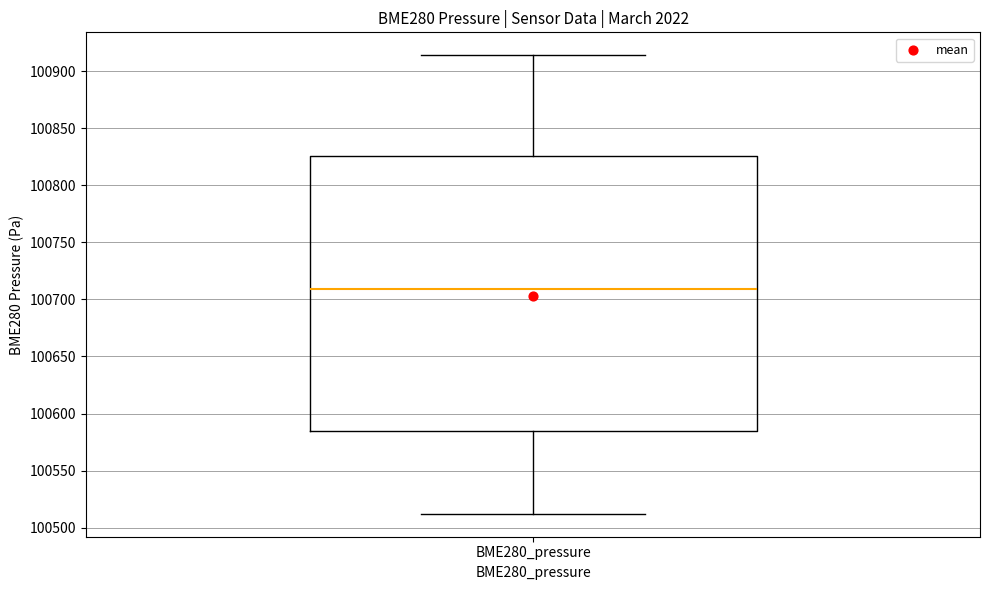

Transcribe this box plot: give where the median line is, the range the box spans, and where the two whiskers end, as read against the y-axis. The values are not printed on the chart, so give them approximately, as read against the axis.

median 100710, box 100585 to 100825, whiskers 100510 to 100915